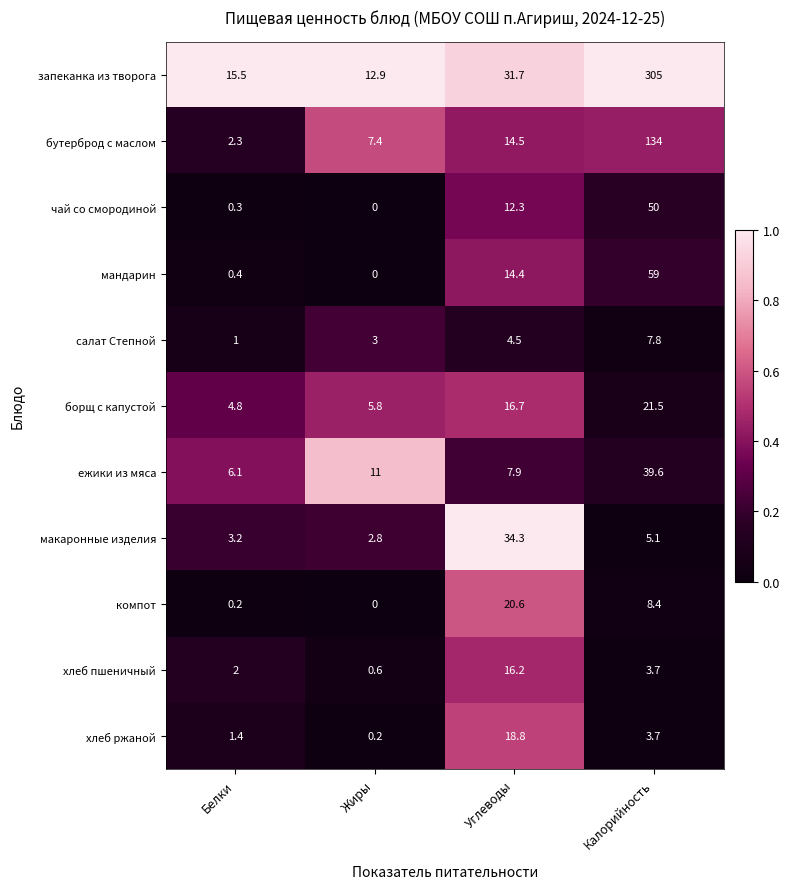

What is the maximum value shown in the chart?

305.0